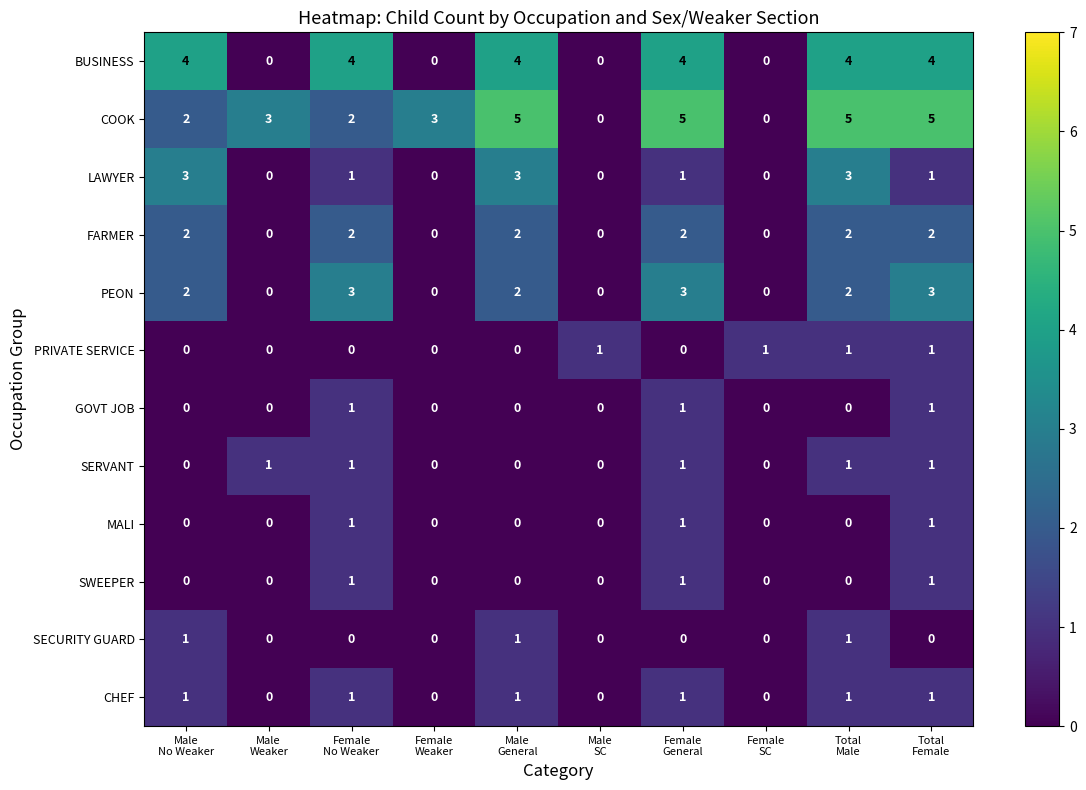

At how many categories does at least one series exceed 0?

10